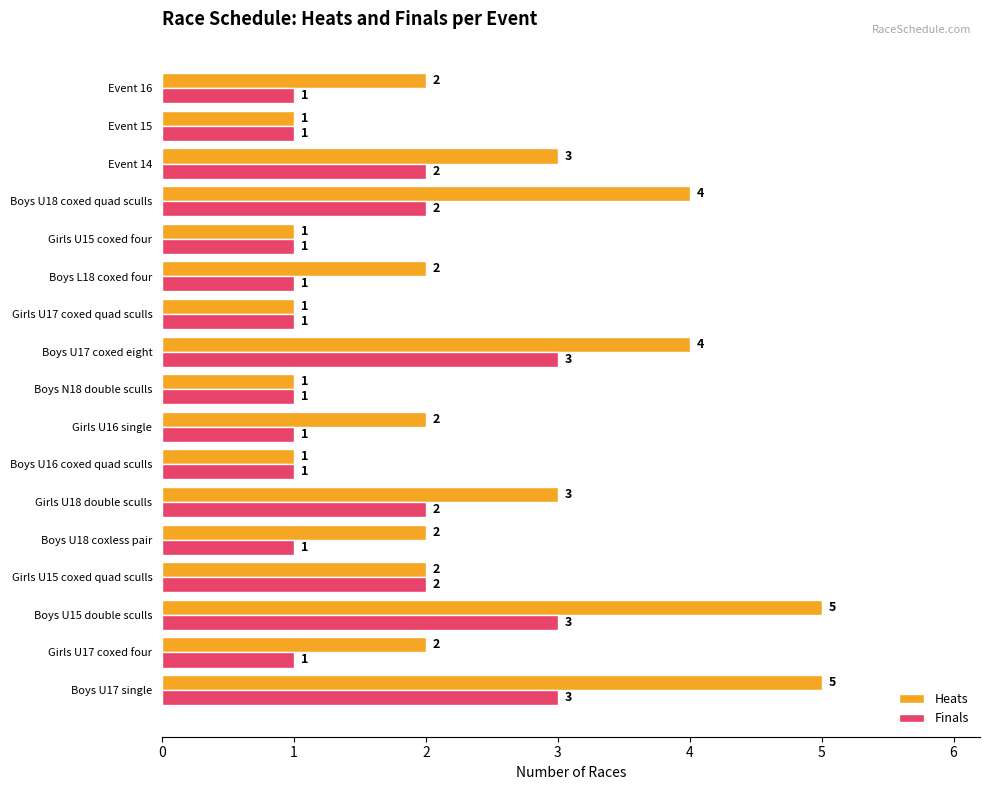

Which series has the largest range (max minus min)?

Heats